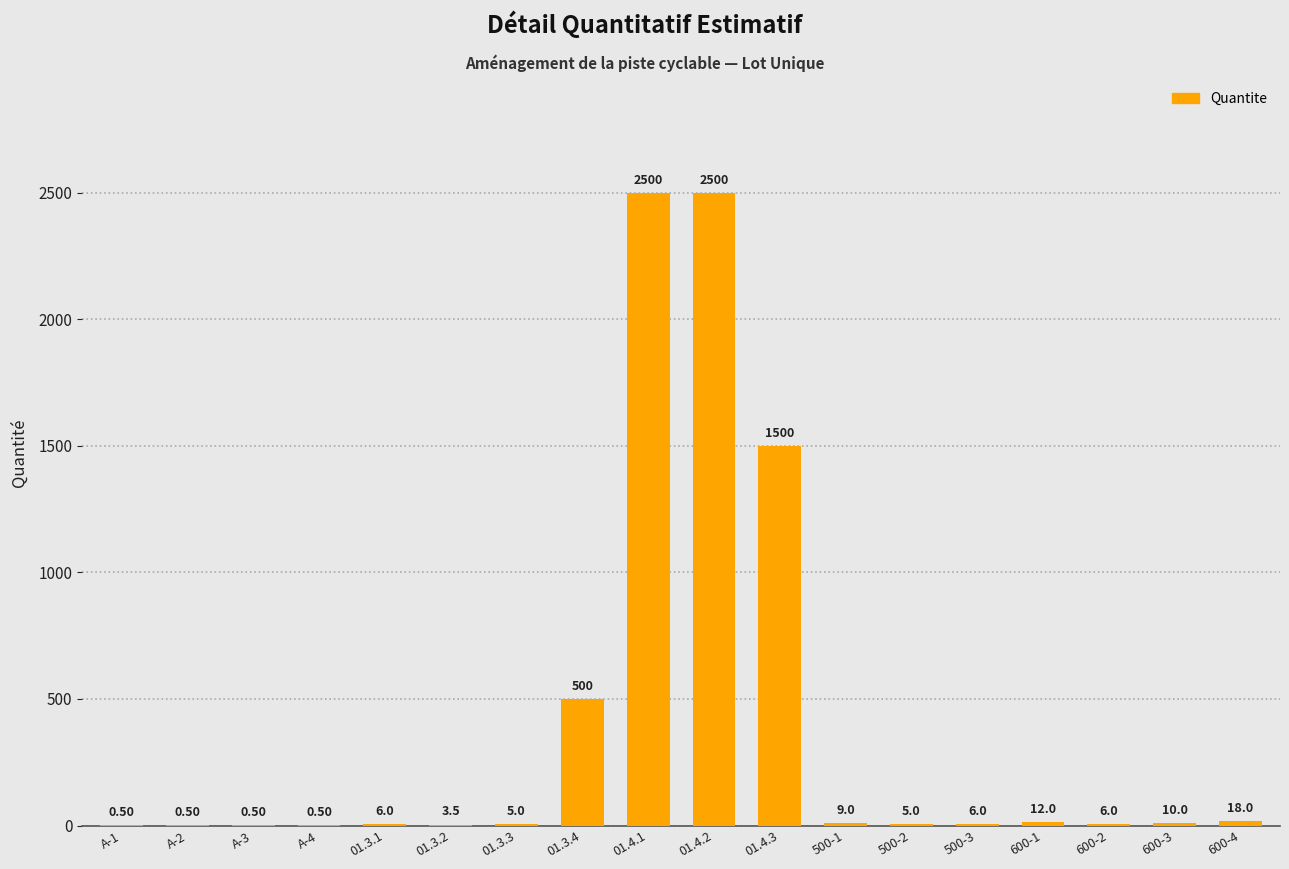

Which has a higher value, 01.4.3 or 500-2?

01.4.3